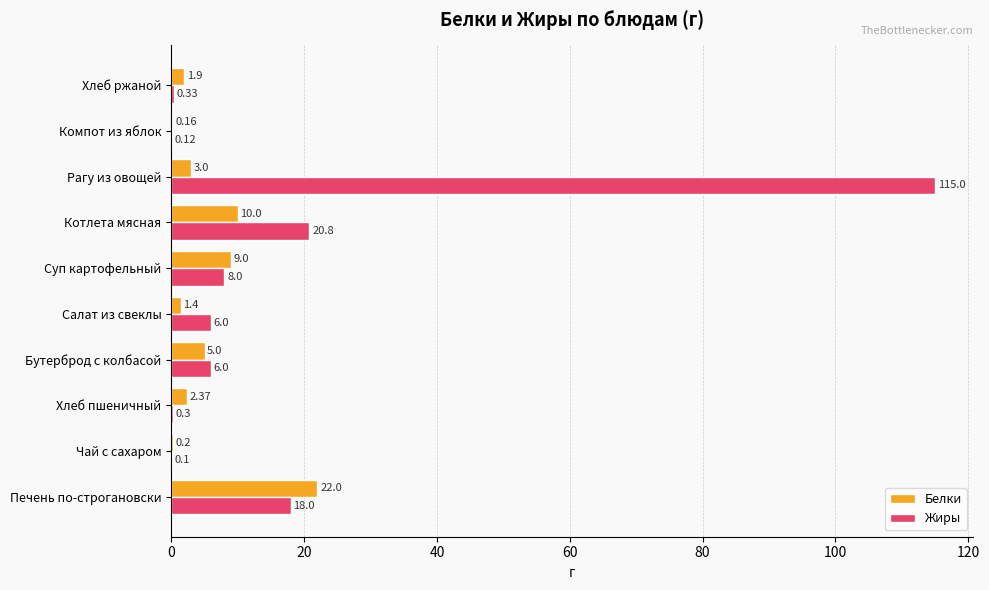

What is the average value of the Жиры series?

17.5